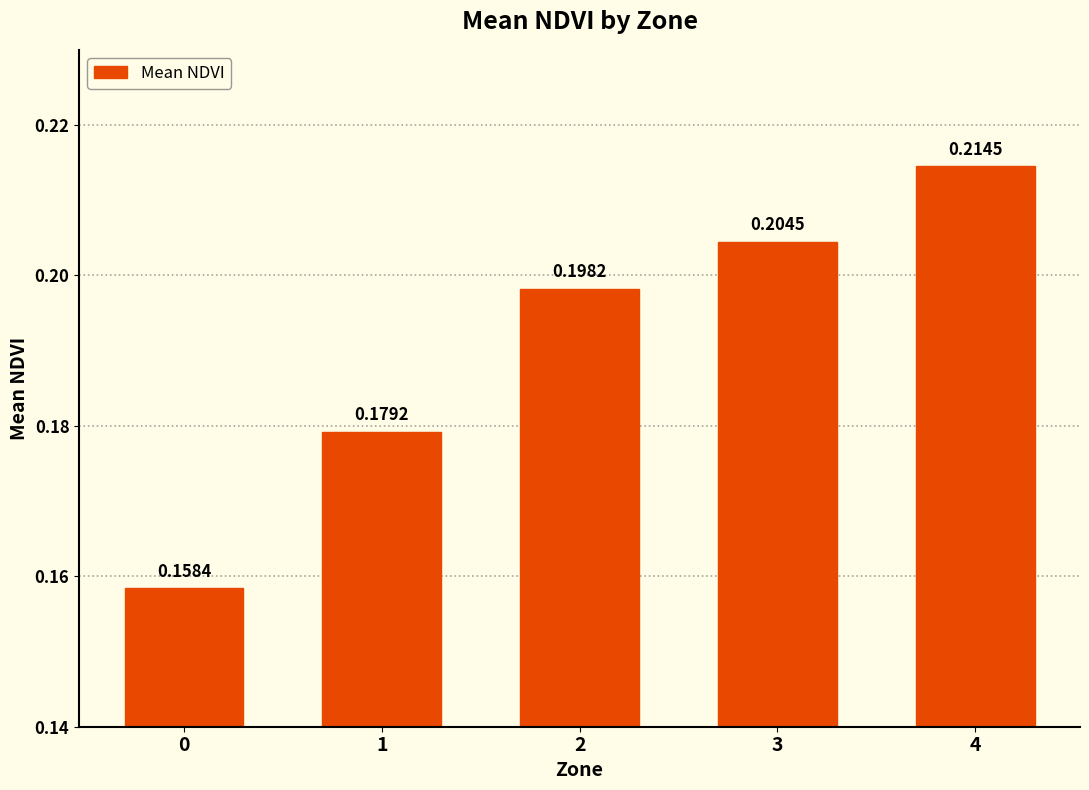

The chart shows a value of 0.4 at 3. True or false?

False